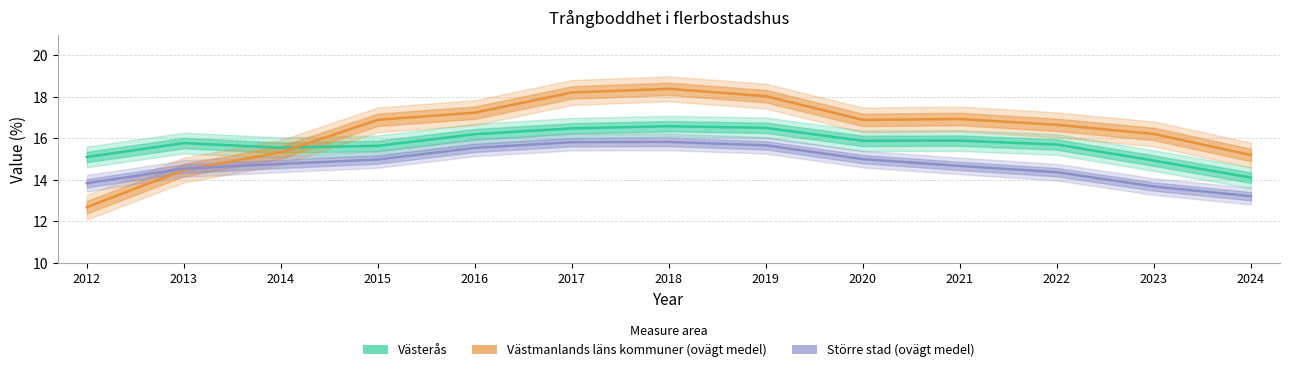

What is the value of the Västmanlands läns kommuner (ovägt medel) point at the 8th from the left?

18.0